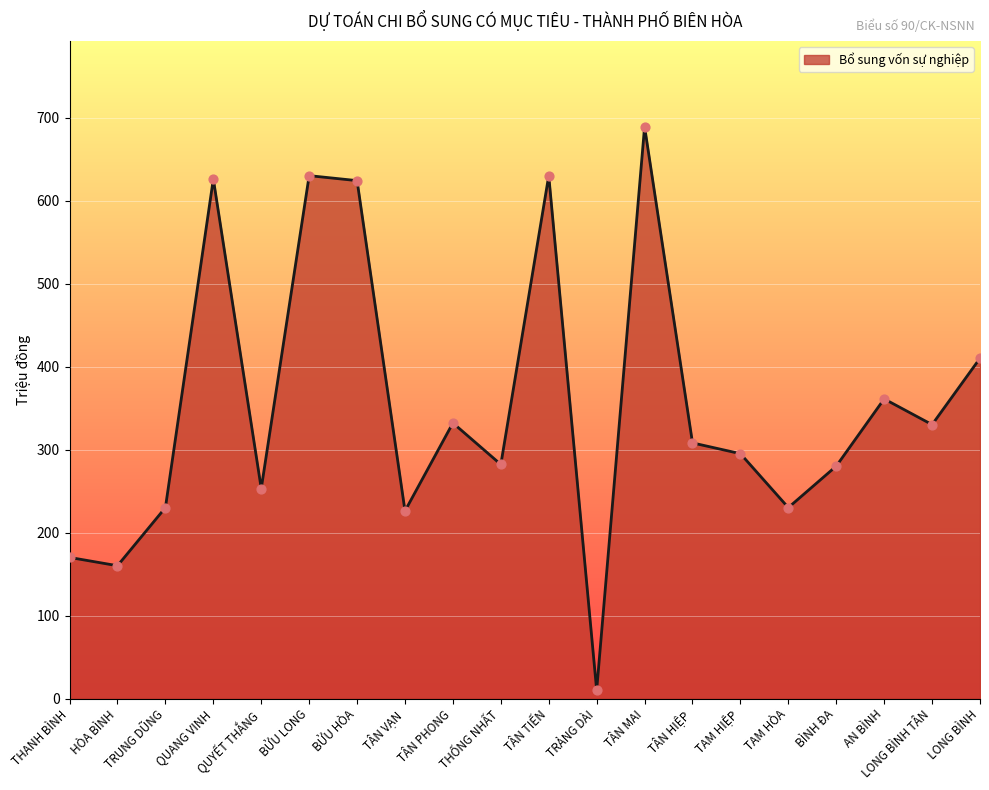

Between TRUNG DŨNG and THANH BÌNH, which is larger?

TRUNG DŨNG